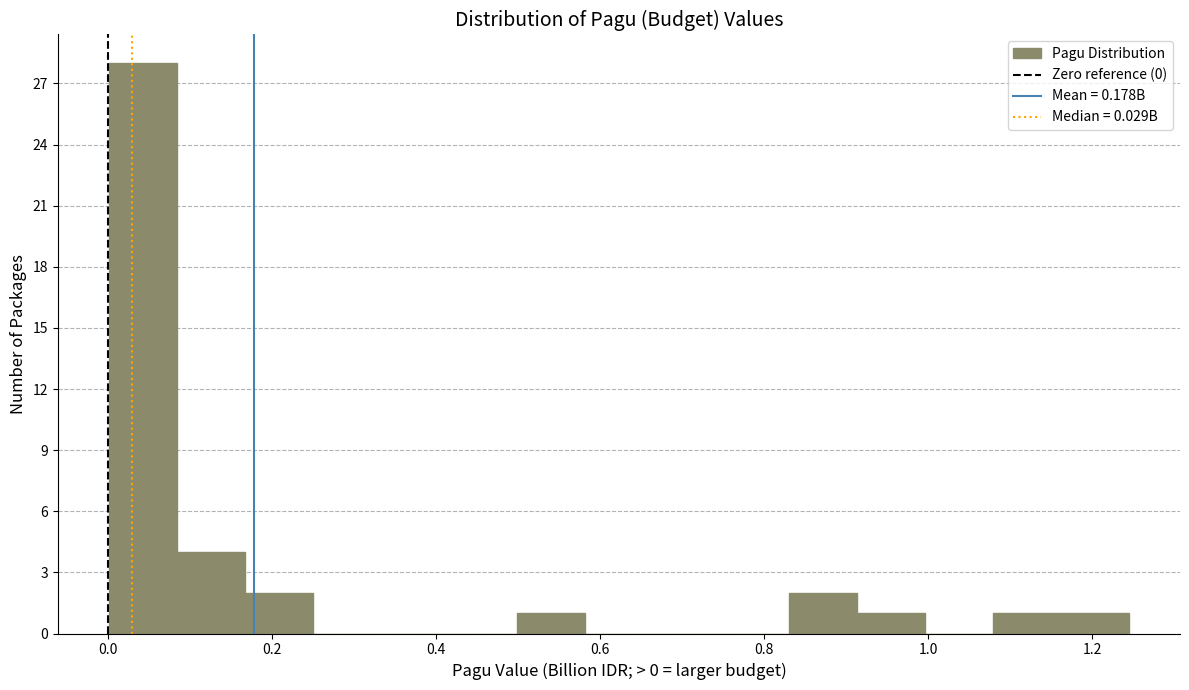

Over which range of the x-axis is the bar tallest?

0.00 to 0.08